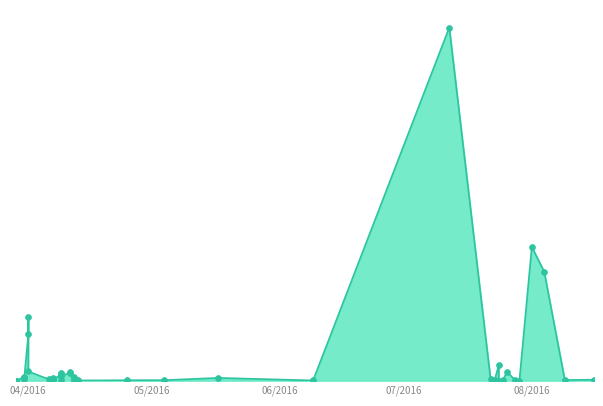

Approximately how many times larger is the value at 12.04.2016 compared to 25.07.2016?

4.6